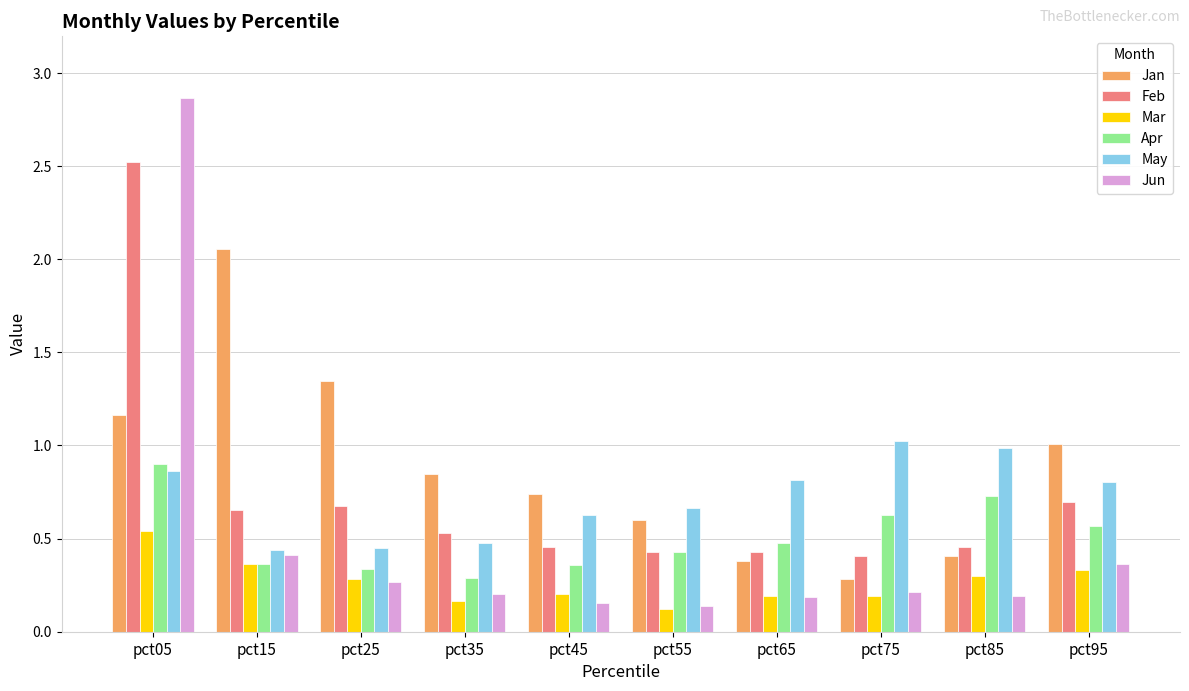

Which label corresponds to the largest value in the chart?

pct05